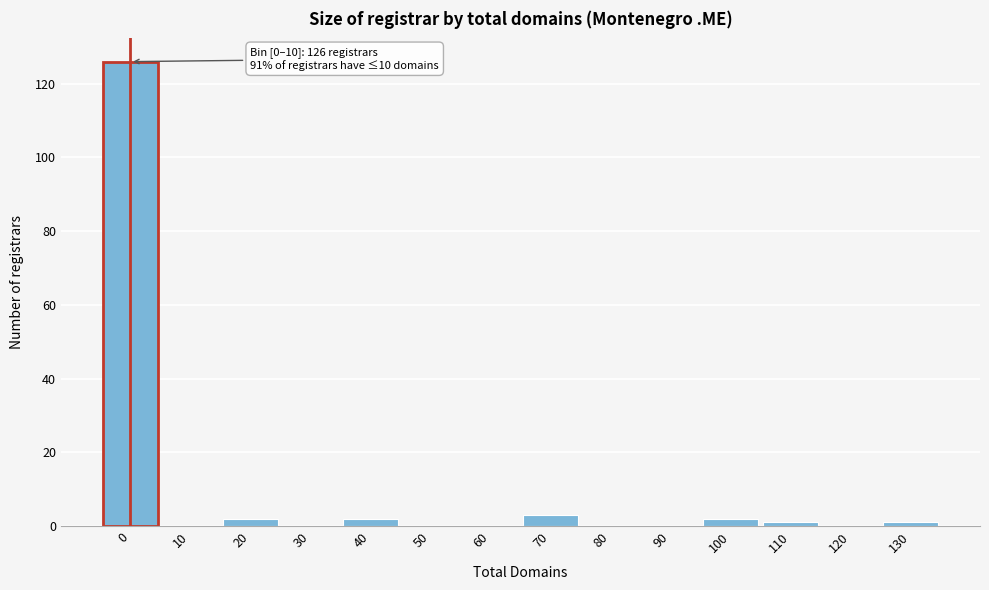

Reading left to right, transcribe all the data shown in this chart.

0=126	10=0	20=2	30=0	40=2	50=0	60=0	70=3	80=0	90=0	100=2	110=1	120=0	130=1